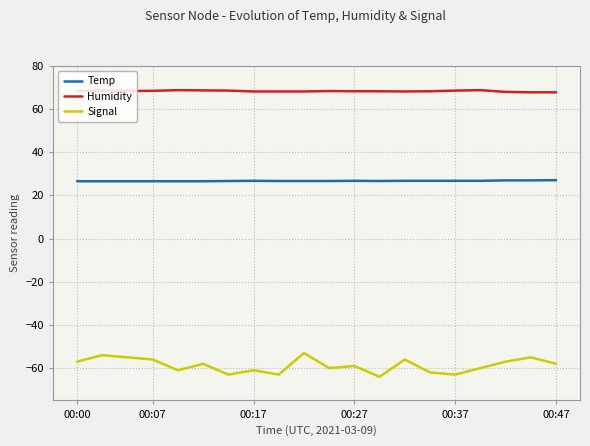

List the series in order of their overall mean, lowest first.

Signal, Temp, Humidity